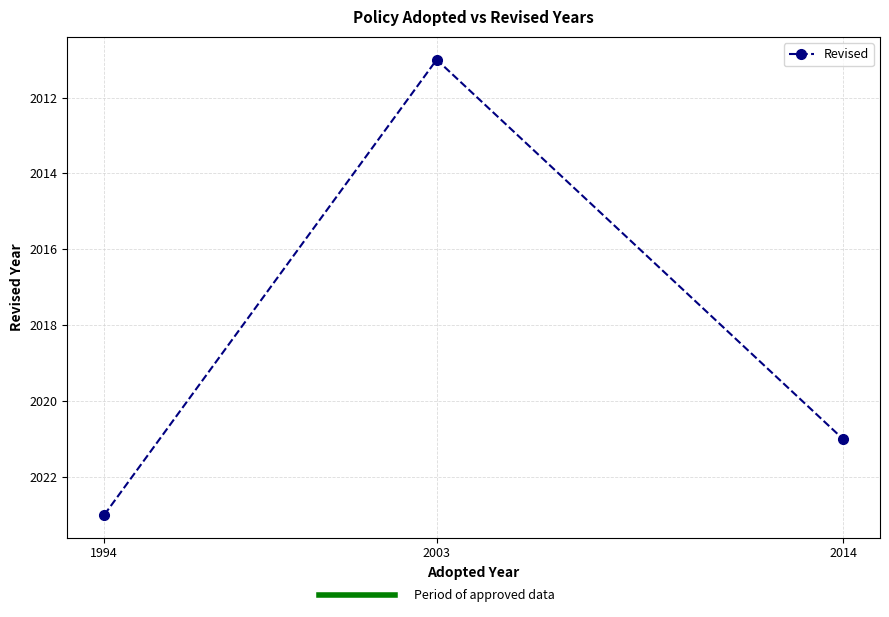

Where is the data nearest to the value 2017?

2014